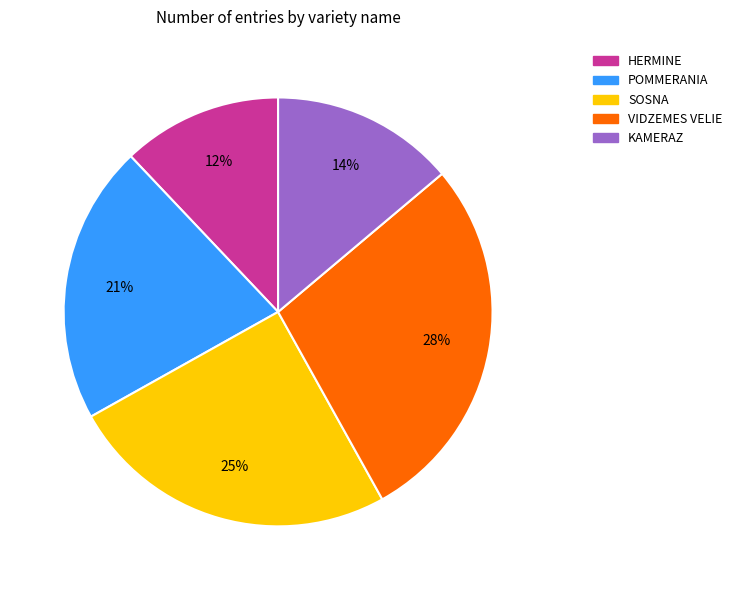

Is there a majority slice in this chart?

No